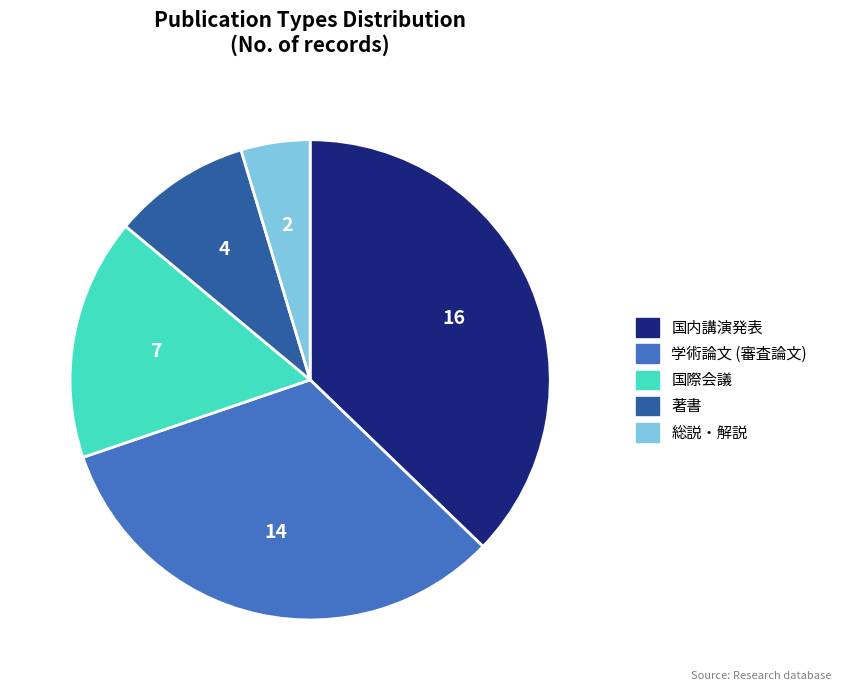

Do 国際会議 and 学術論文 (審査論文) together represent more than half of the pie?

No